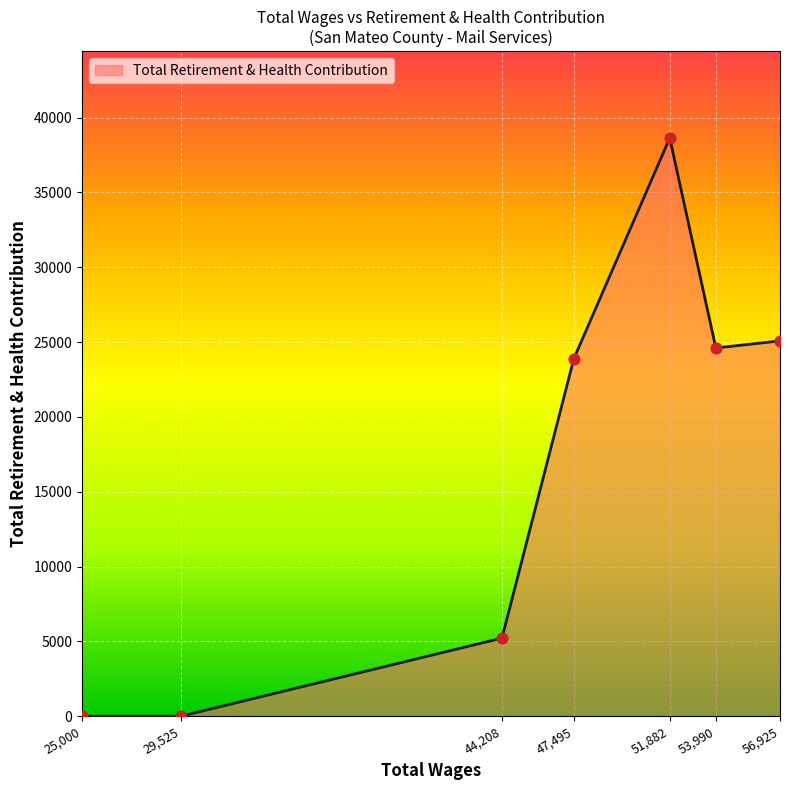

Approximately how many times larger is the value at 53,990 compared to 51,882?

0.6